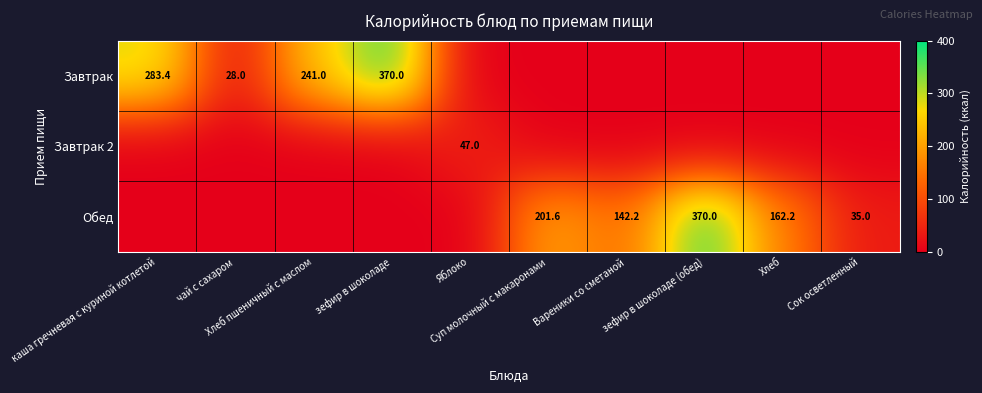

At which label is Завтрак 2 closest to 23?

каша гречневая с куриной котлетой